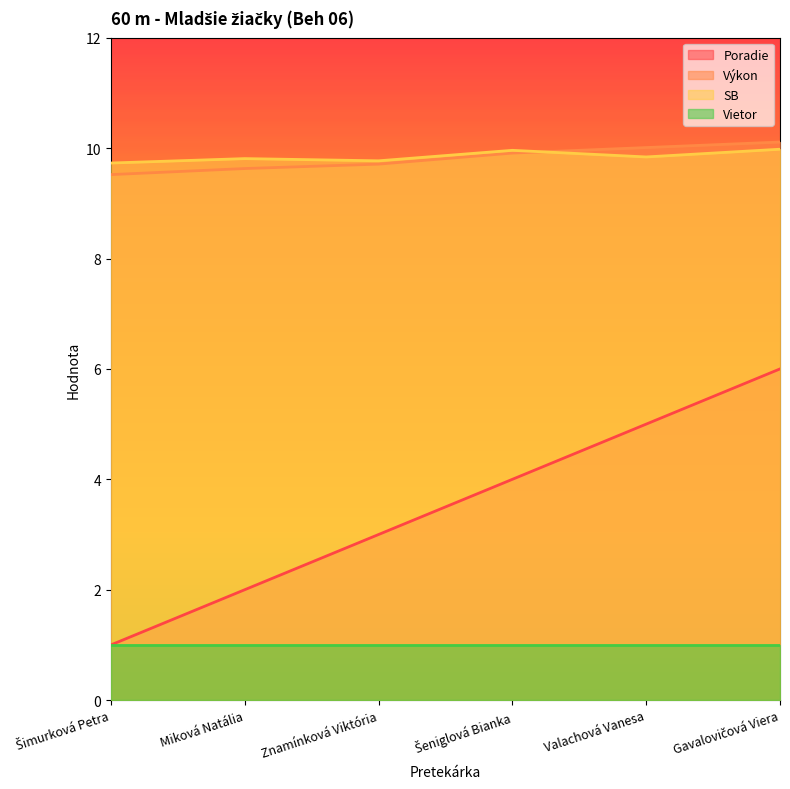

Is the value of Poradie at Valachová Vanesa greater than the value of SB at Miková Natália?

No